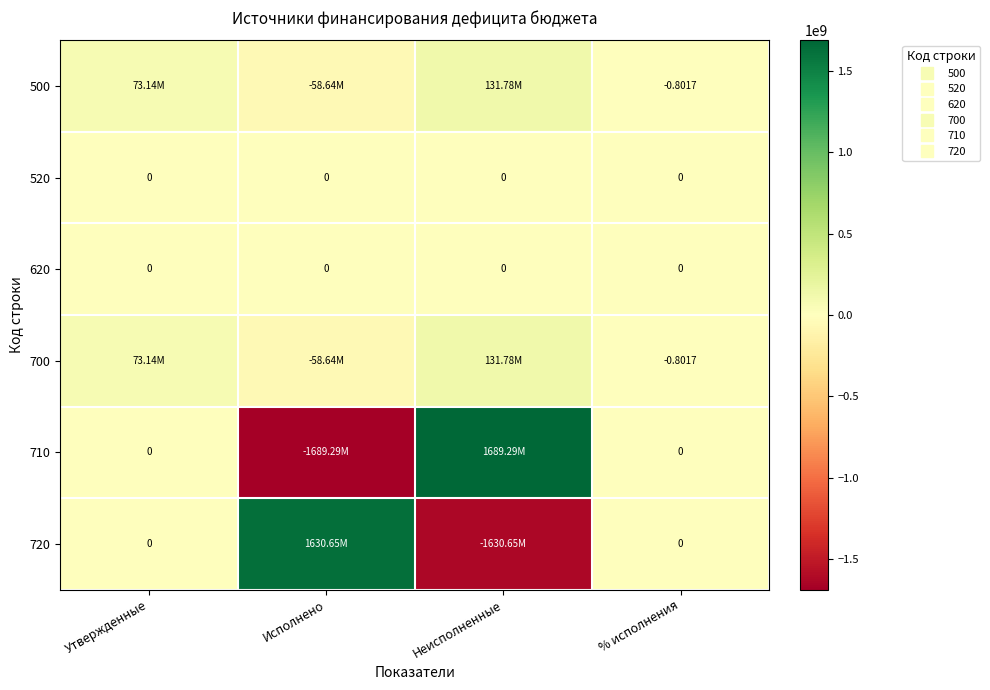

What is the difference between the maximum and minimum values in the 710 series?

3378579688.8